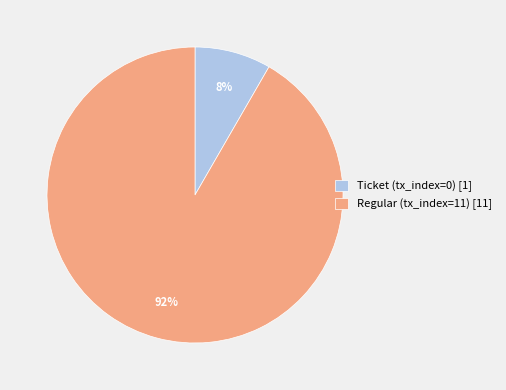

What is the largest slice in the pie chart?

Regular (tx_index=11) [11]